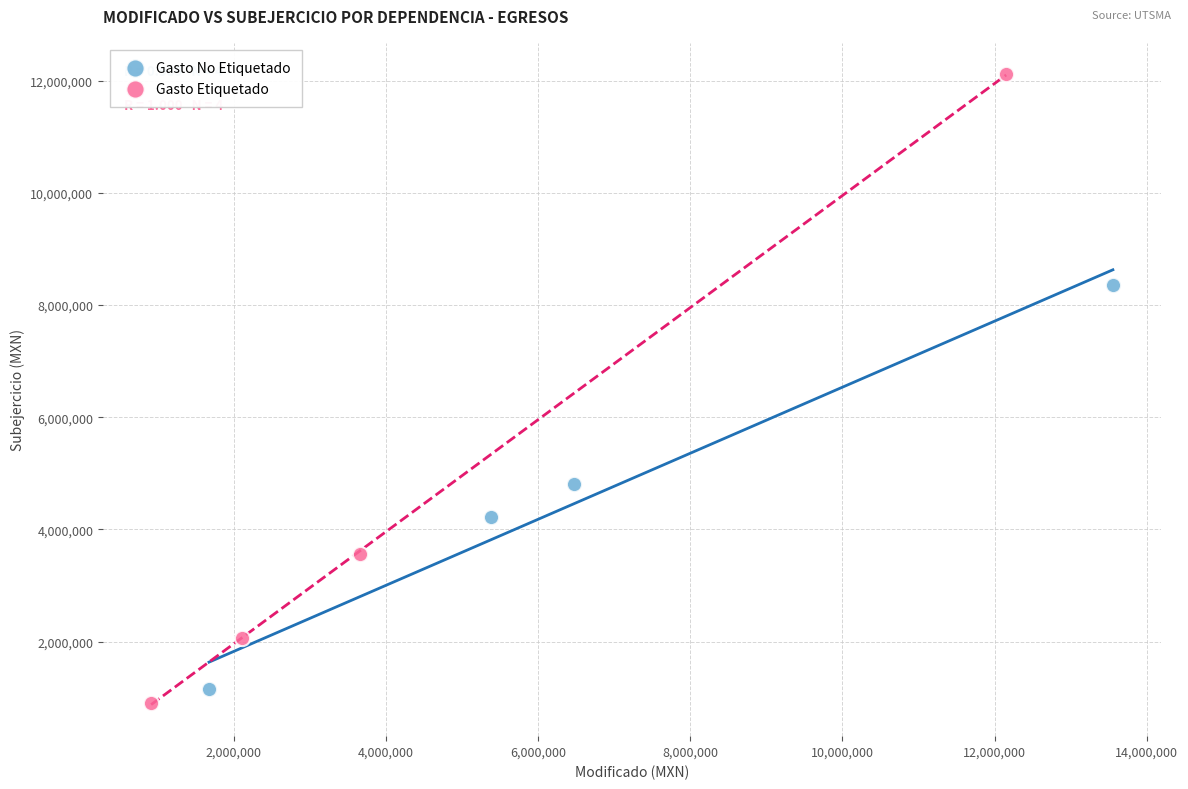

Which series contains the highest Y value?

Gasto Etiquetado